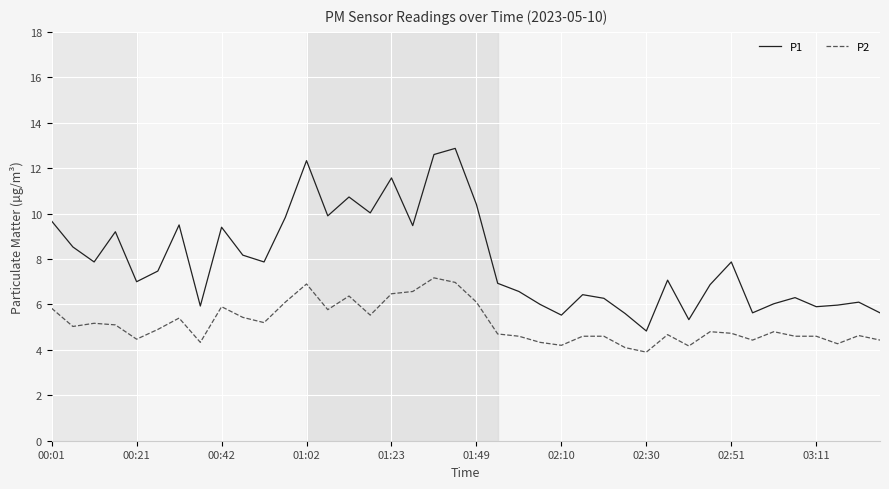

Which series has the largest range (max minus min)?

P1